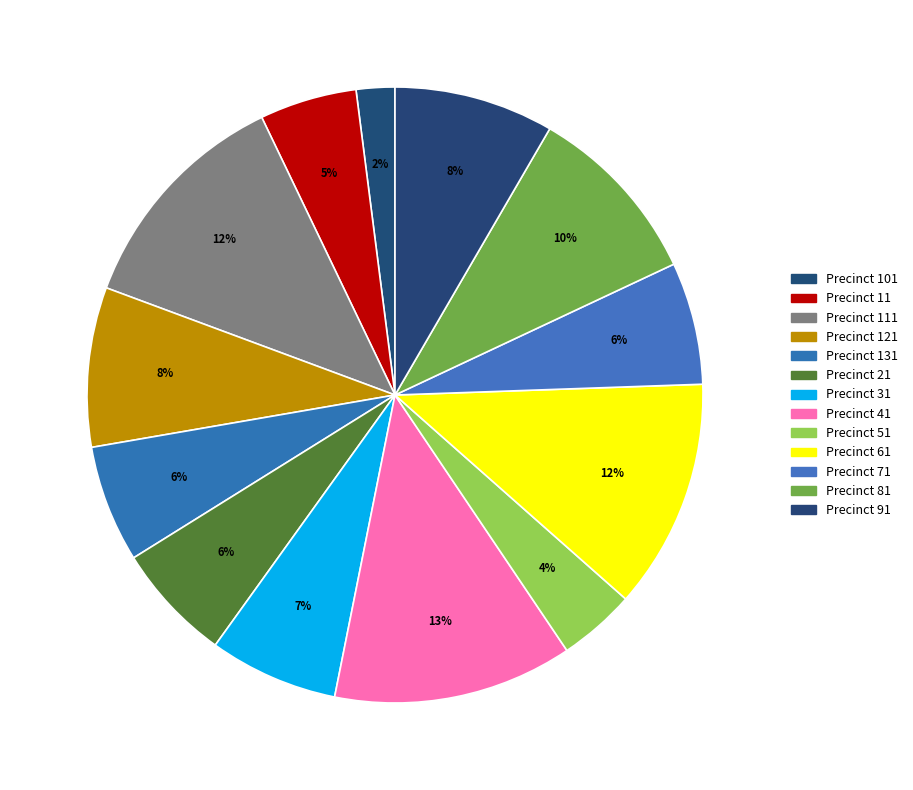

How many segments does this pie chart have?

13